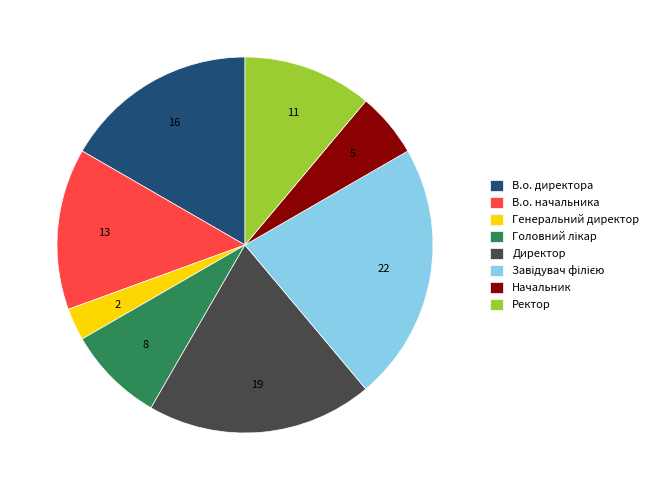

Which has a higher value, В.о. директора or Ректор?

В.о. директора